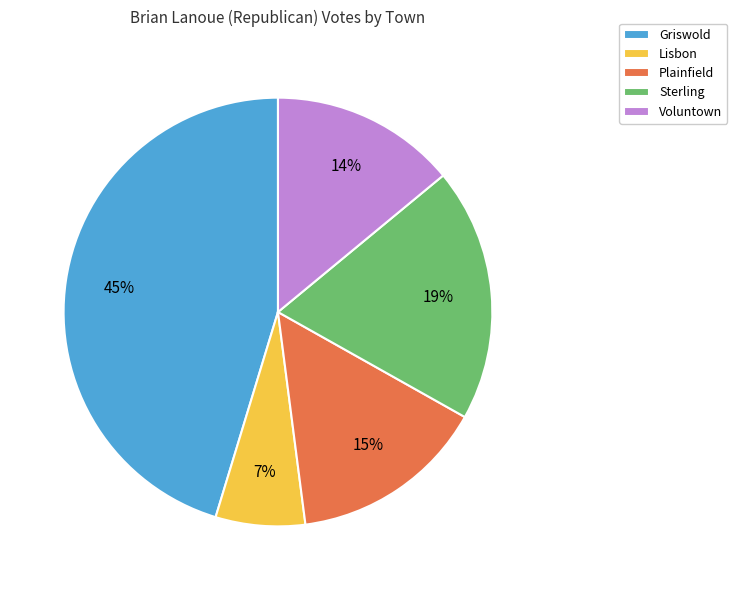

Is Plainfield the majority of the pie?

No